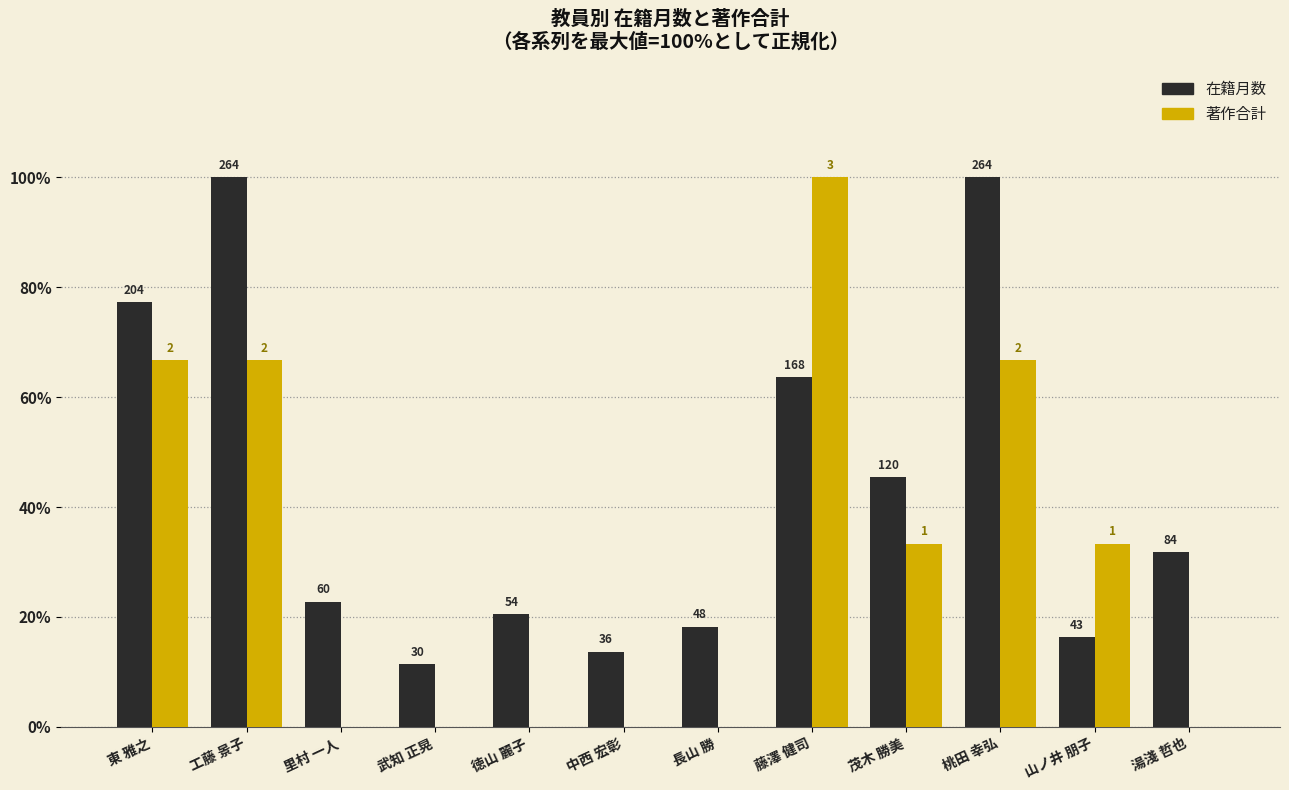

What are all the series names shown in the legend?

在籍月数, 著作合計